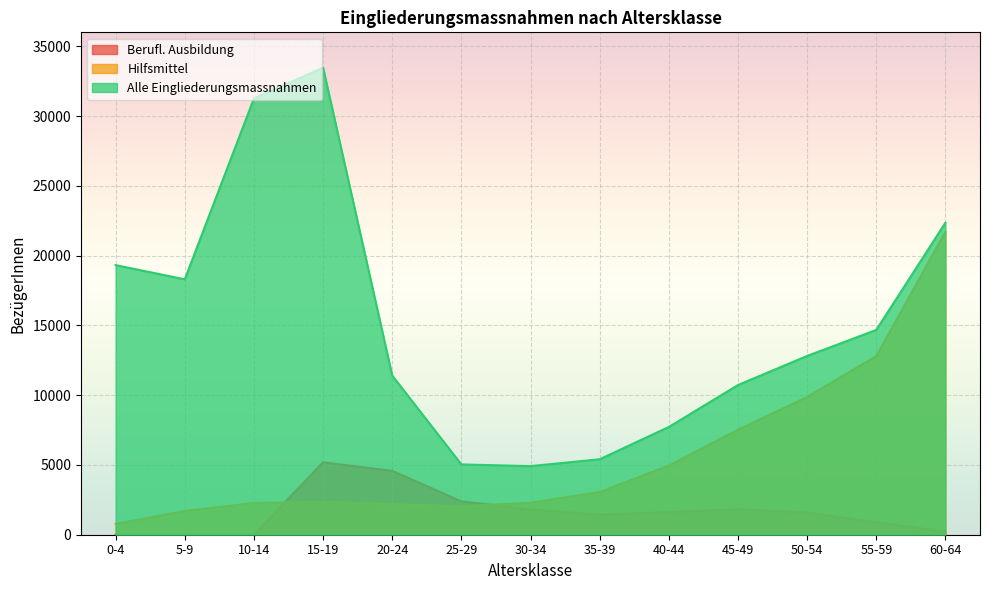

Which series has the largest total across all categories?

Alle Eingliederungsmassnahmen